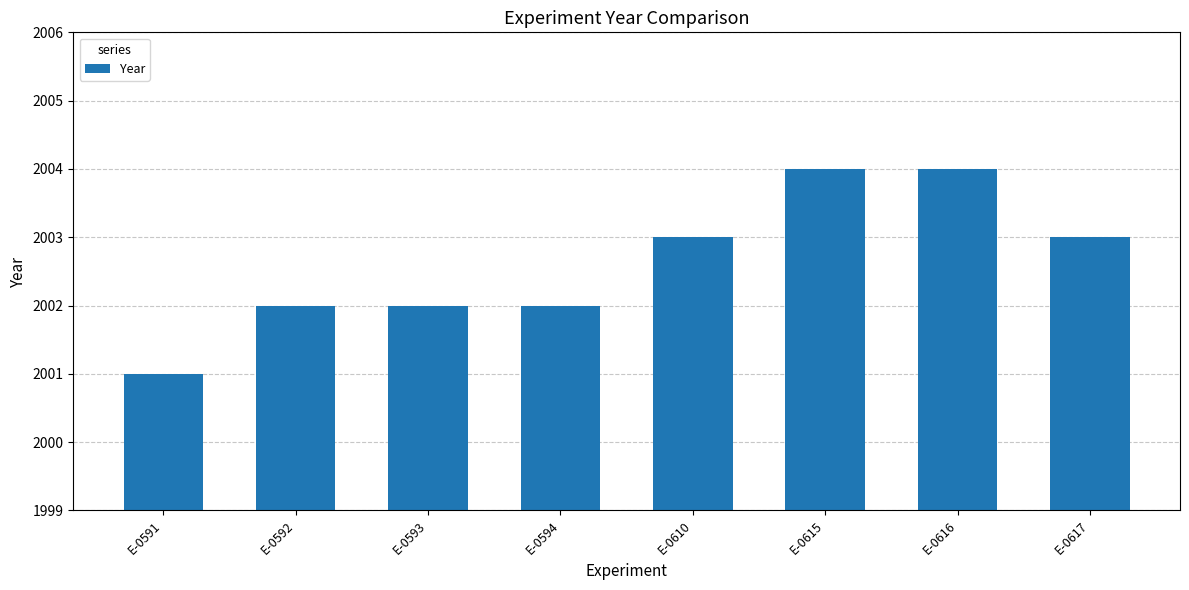

Are the bars horizontal?

No